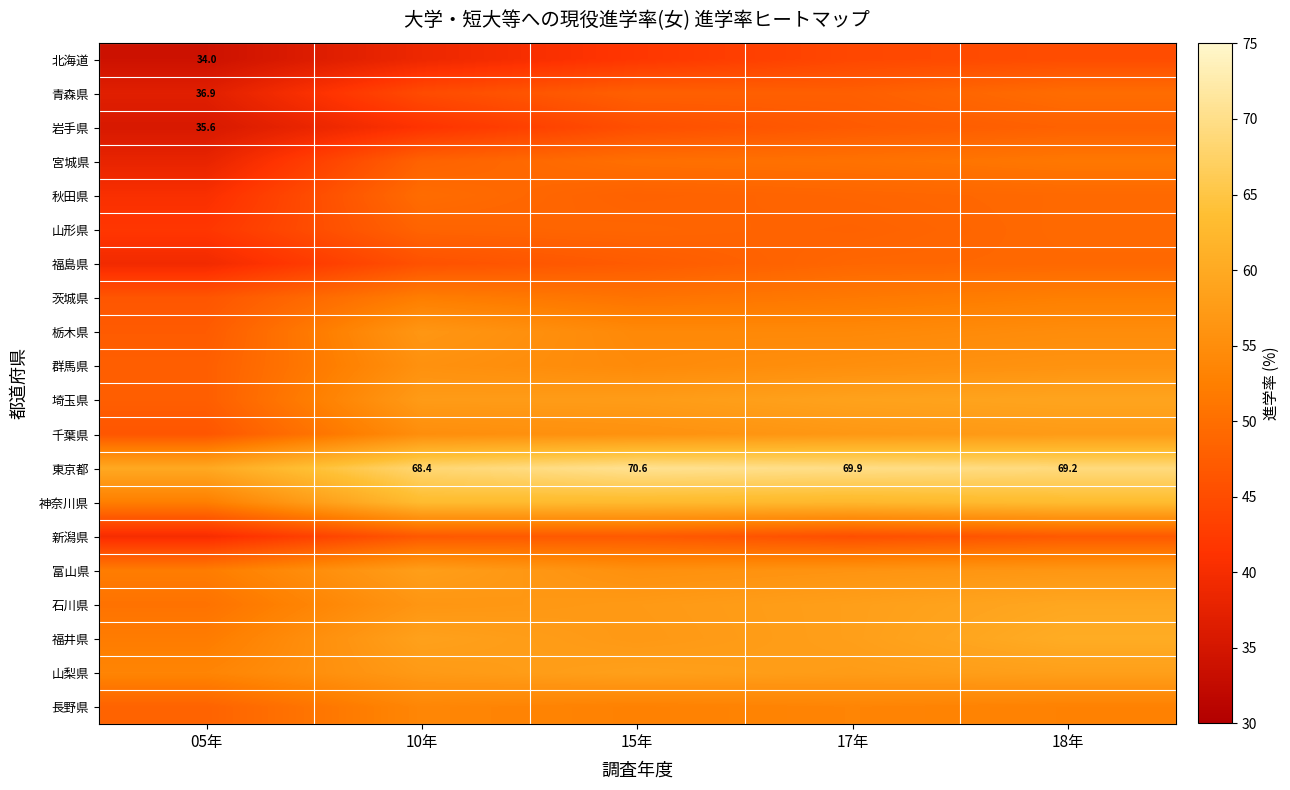

What is the difference between the 石川県 values at 17年 and 10年?

1.6